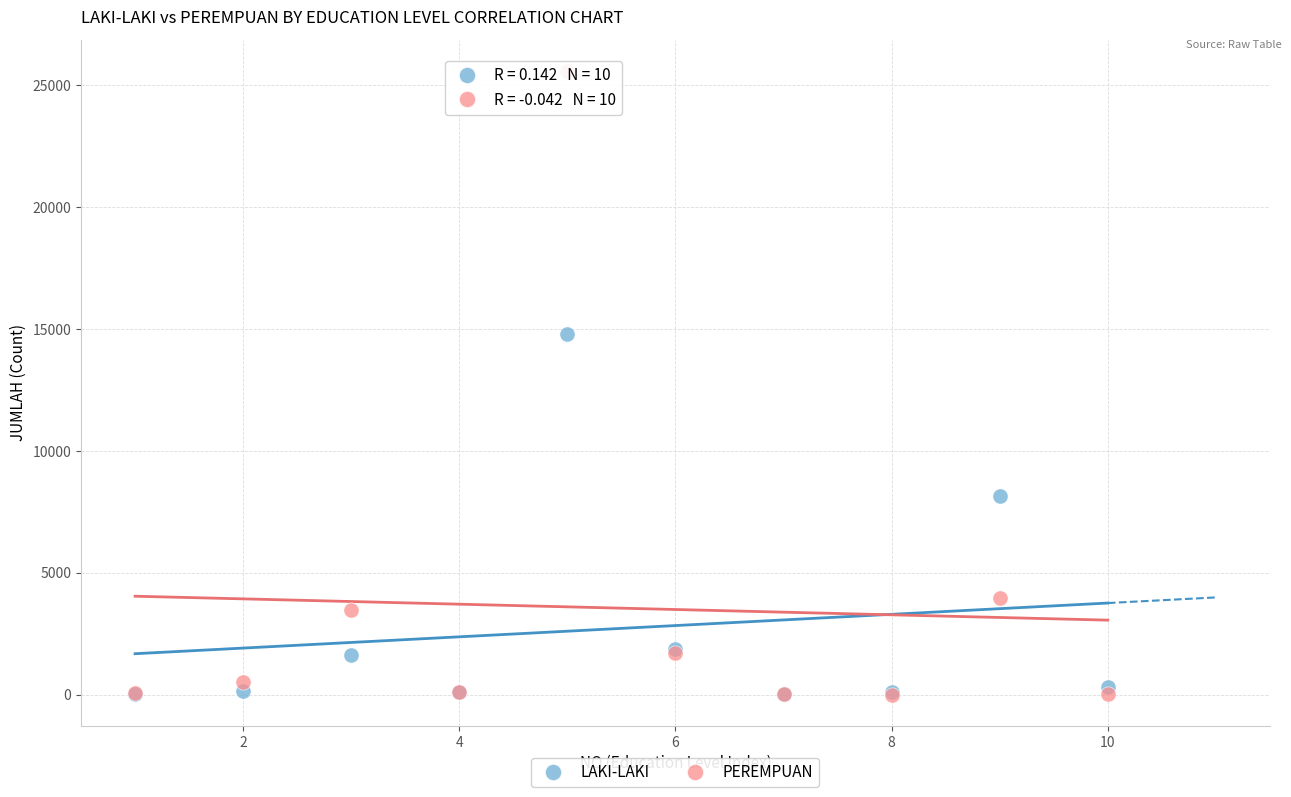

What are all the series names shown in the legend?

LAKI-LAKI, PEREMPUAN